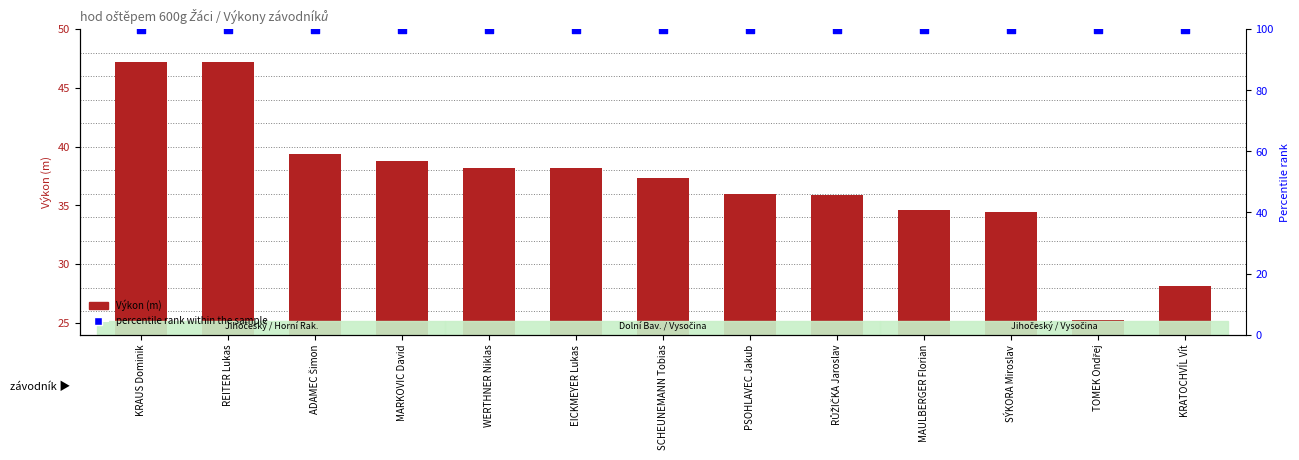

What are all the series names shown in the legend?

Výkon (m), percentile rank within the sample